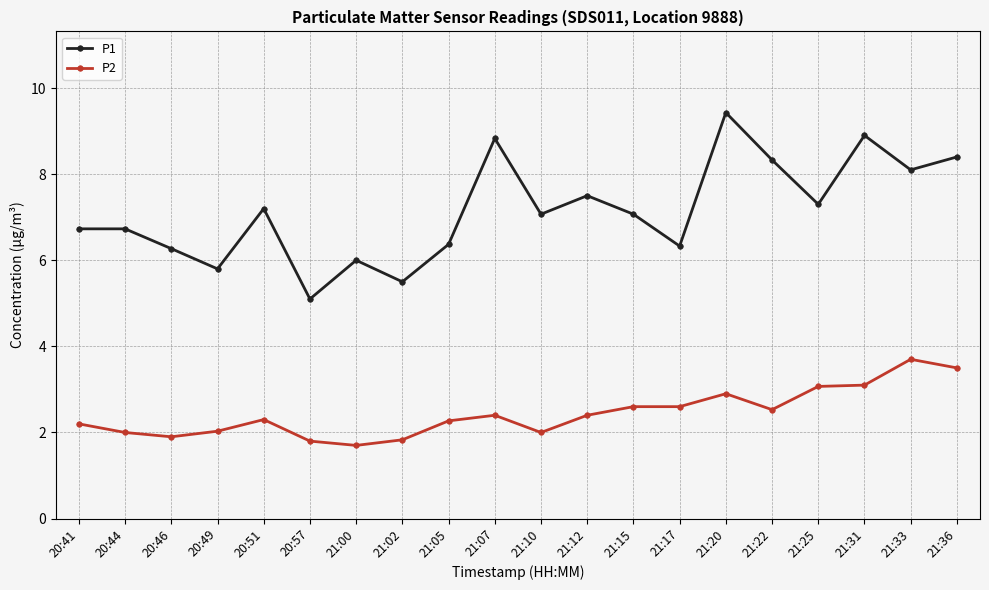

What is the label of the 9th point from the right?

21:12